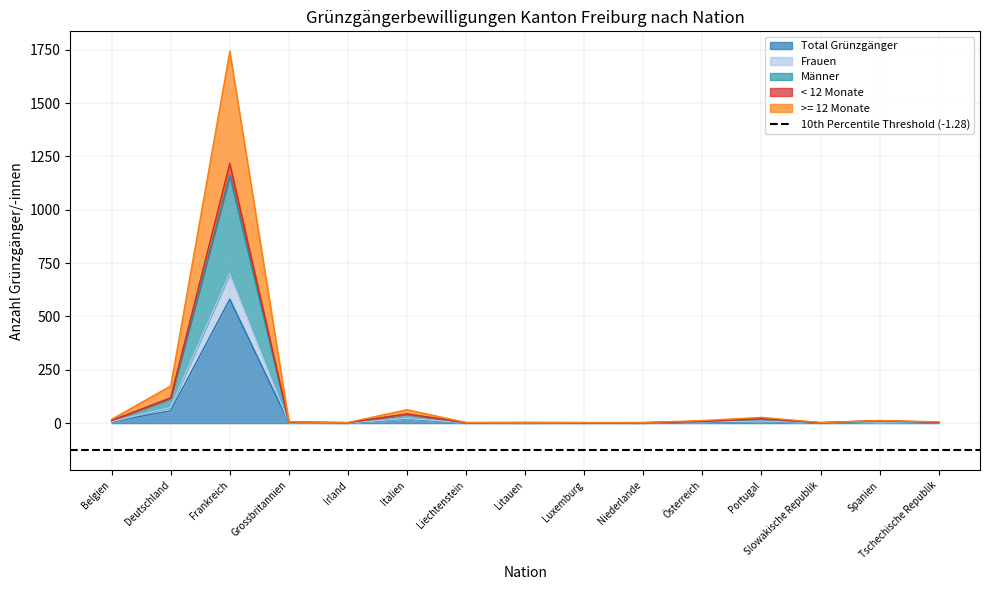

What position from the right is Belgien?

15